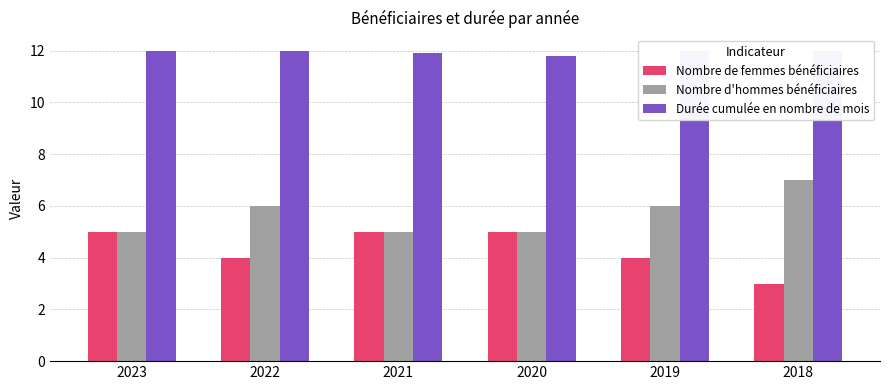

How many Nombre d'hommes bénéficiaires values are between 5 and 6?

5